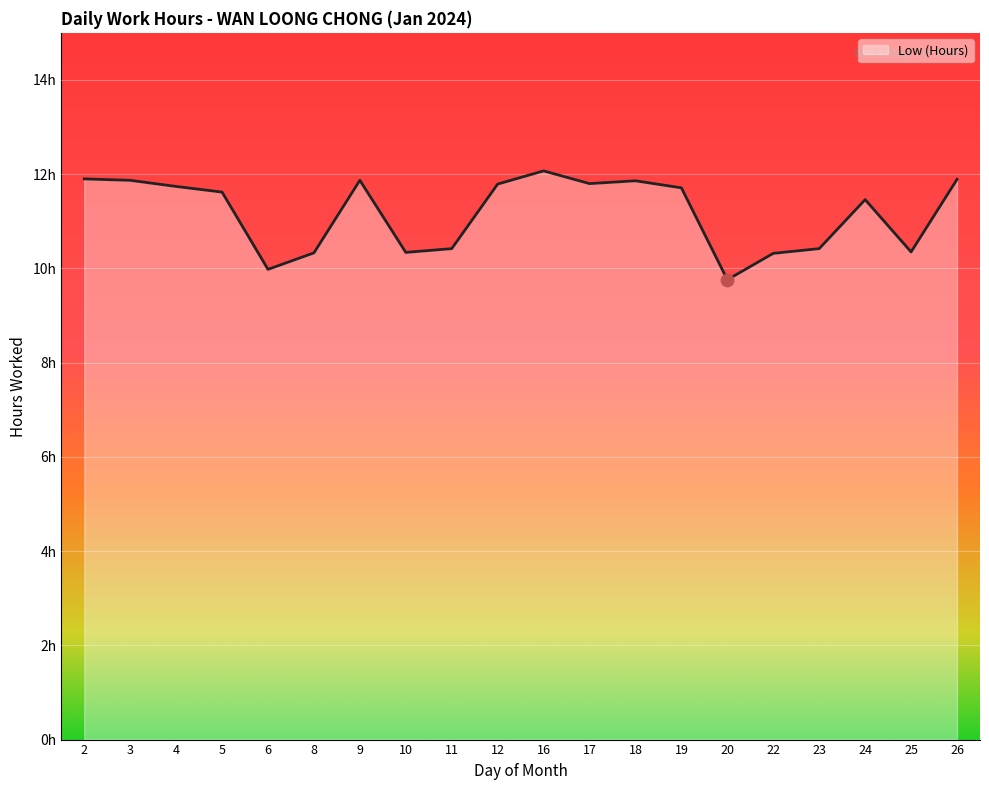

Is this an area chart (filled region under the line)?

Yes